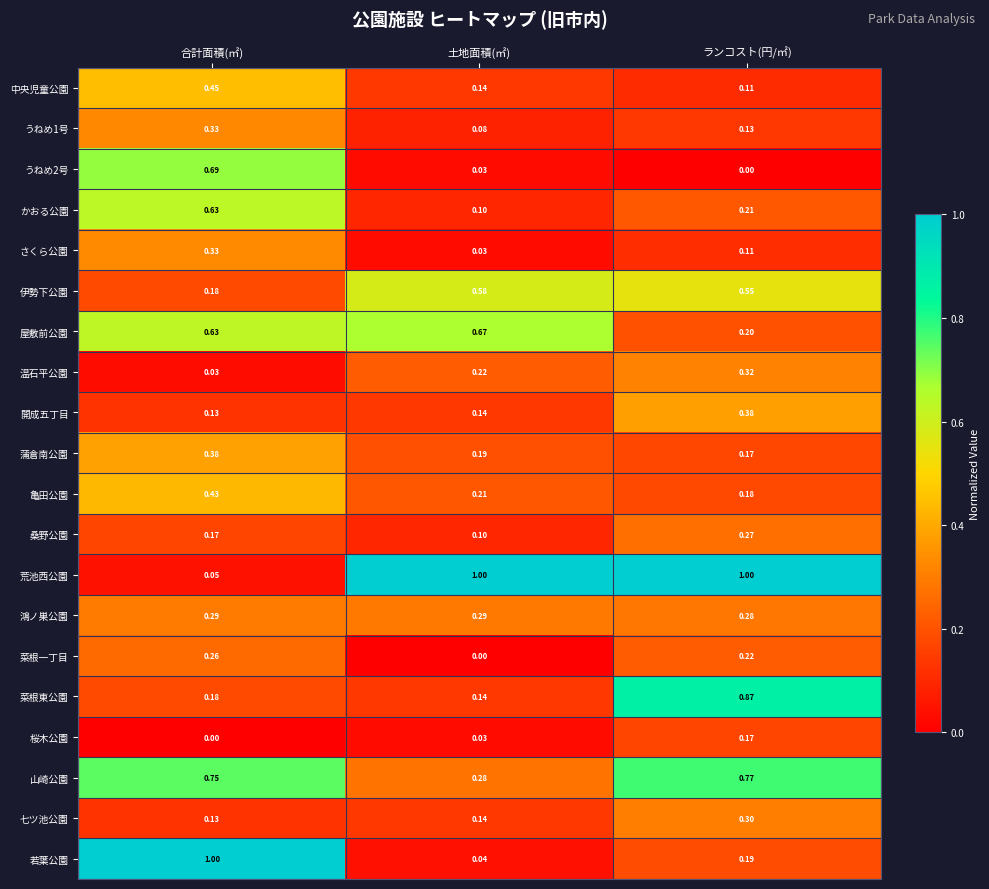

Is the value of 蒲倉南公園 at 合計面積(㎡) greater than the value of 菜根東公園 at 土地面積(㎡)?

Yes